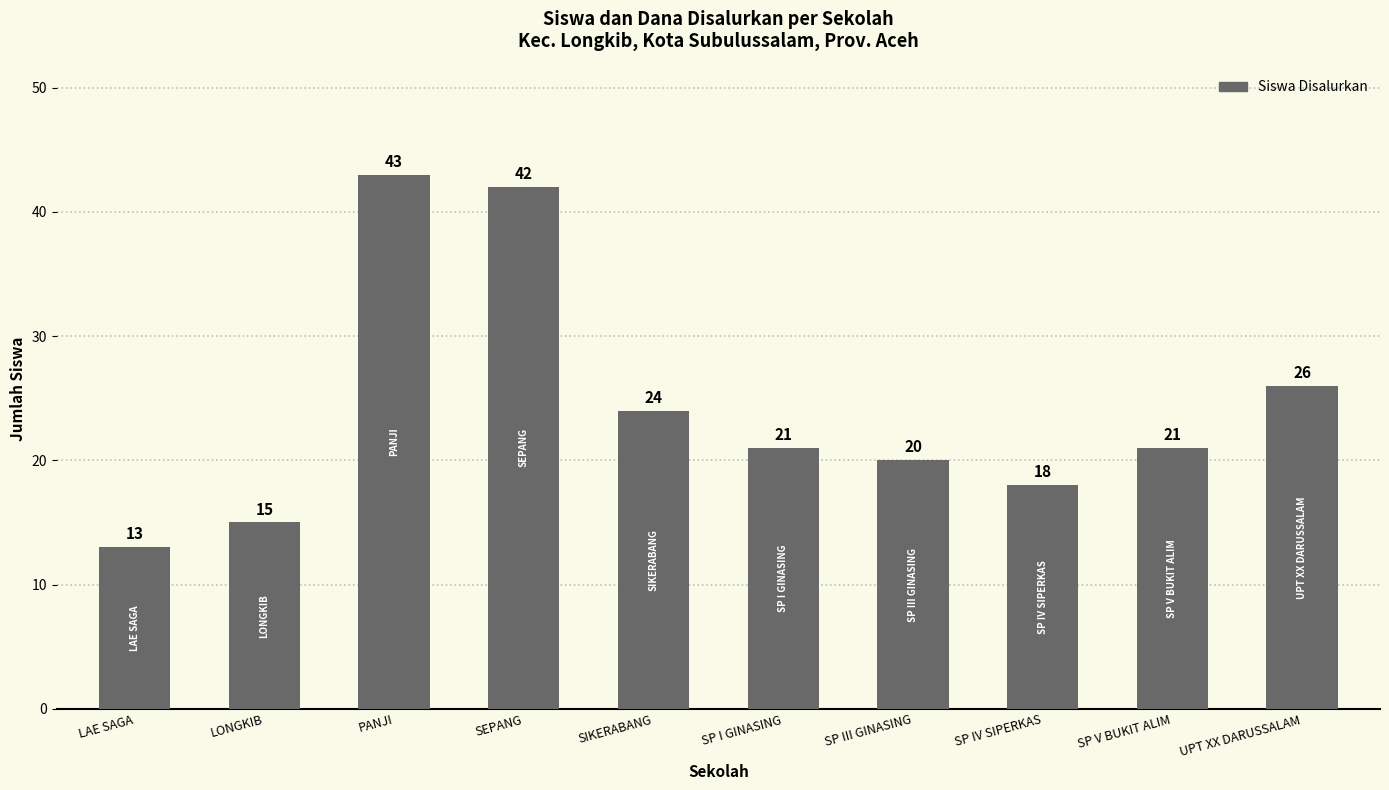

What is the label of the 3rd bar from the right?

SP IV SIPERKAS